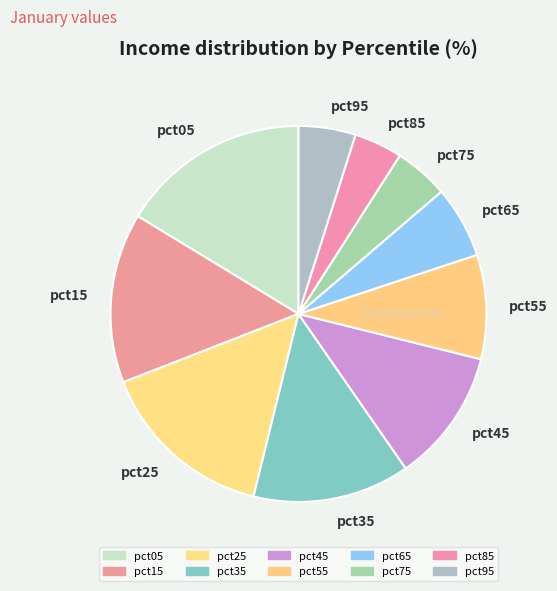

Is there any slice that represents more than half of the pie?

No